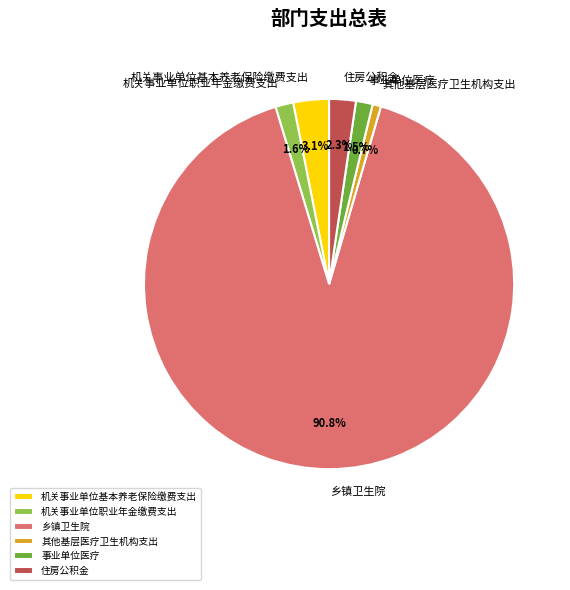

Is 乡镇卫生院 the majority of the pie?

Yes